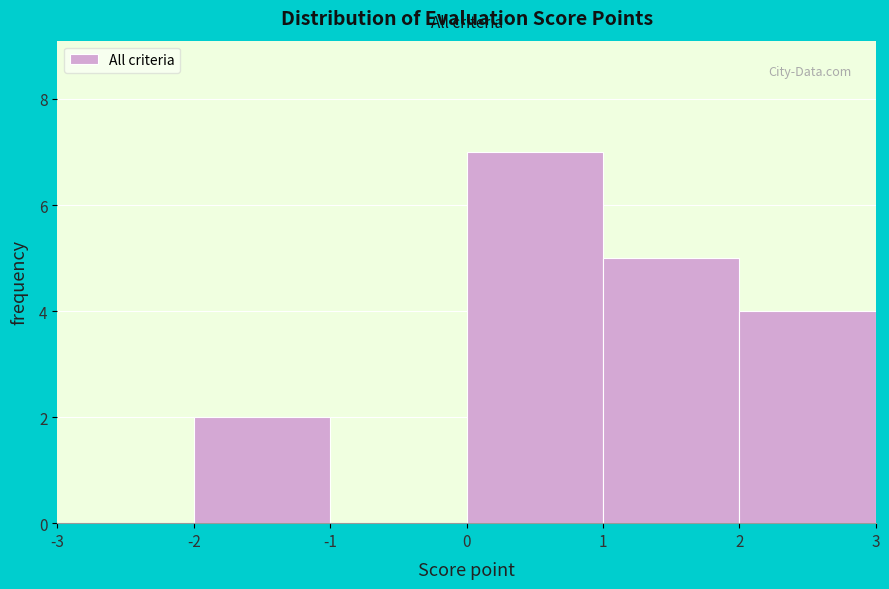

How tall is the bar that spans 2 to 3 on the x-axis? The values are not printed on the chart, so give them approximately, as read against the axis.

4